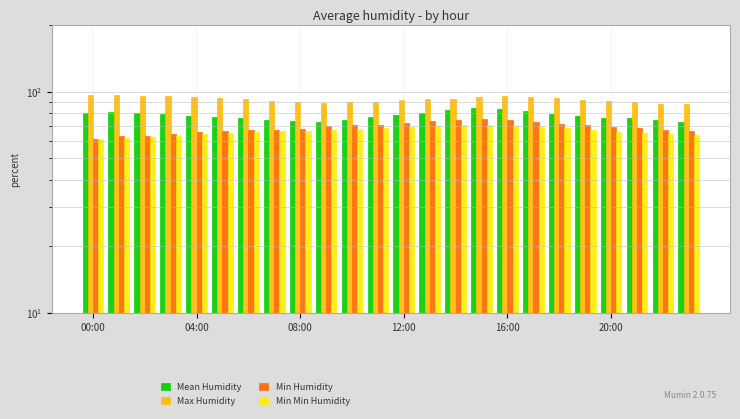

Are the bars horizontal?

No